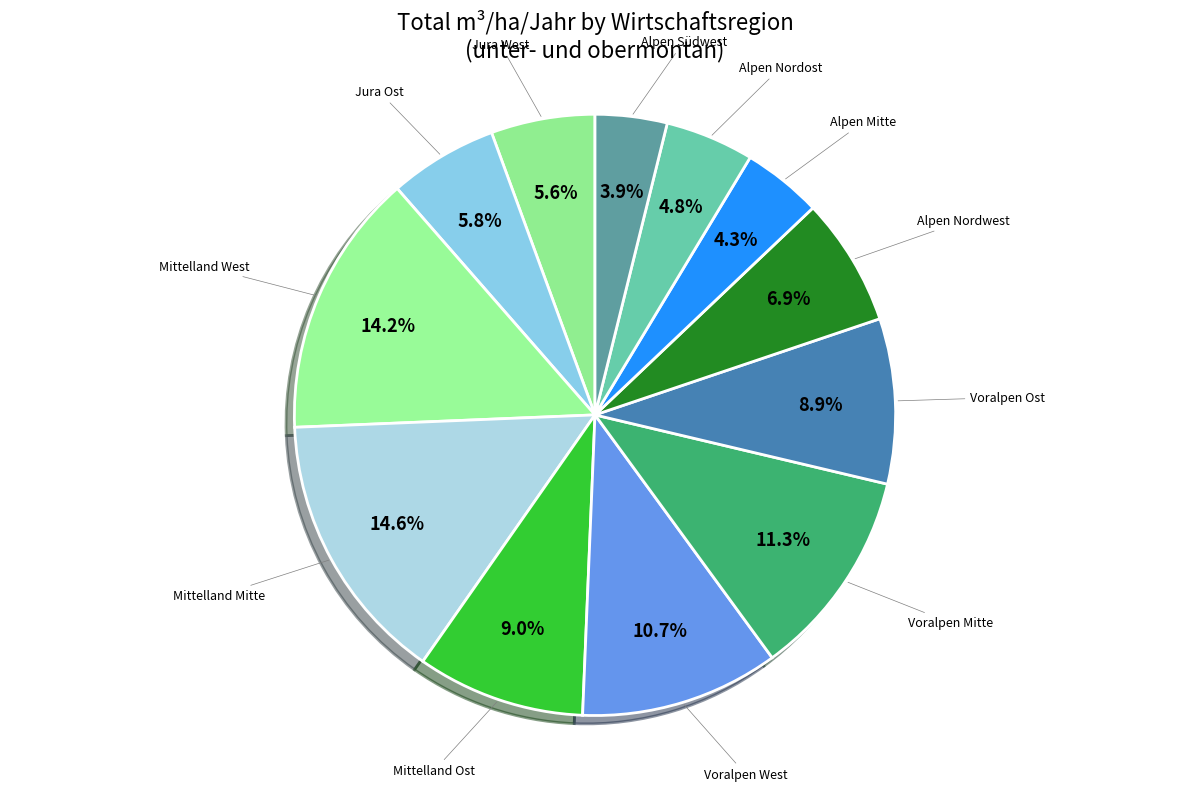

Which category has the smallest portion of the pie?

Alpen Südwest